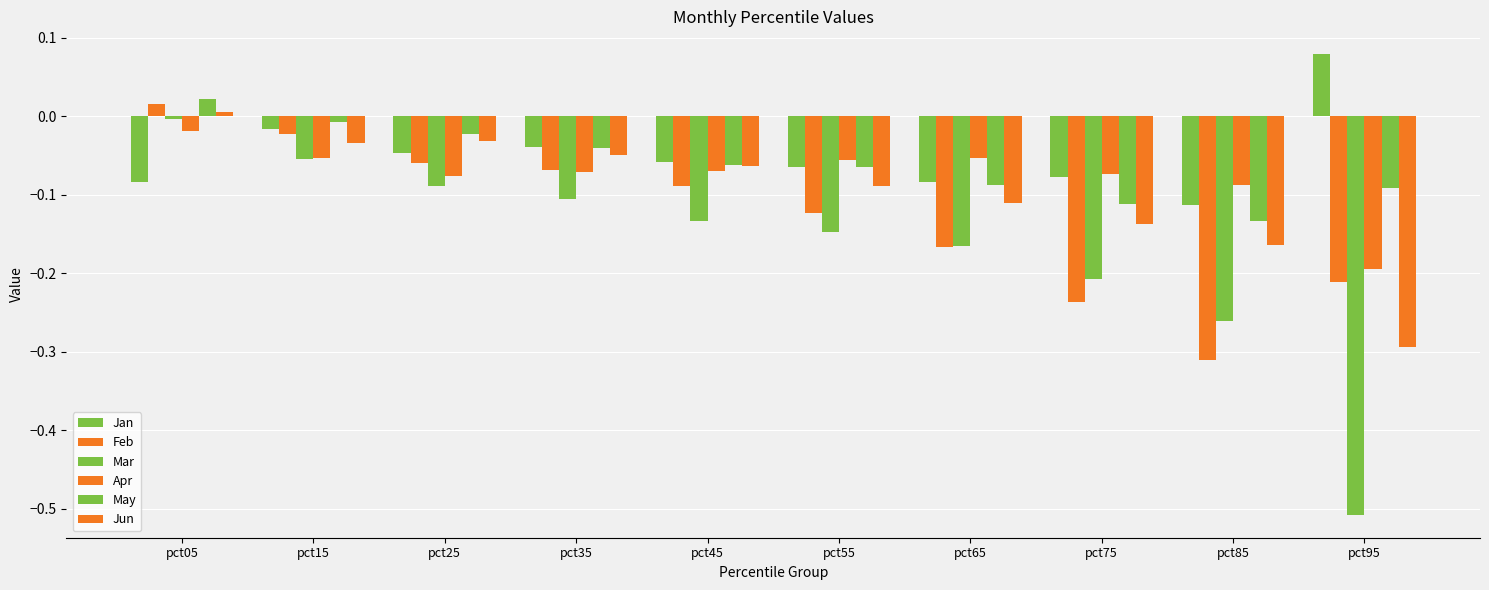

The Mar series shows -0.1 at pct55. True or false?

True